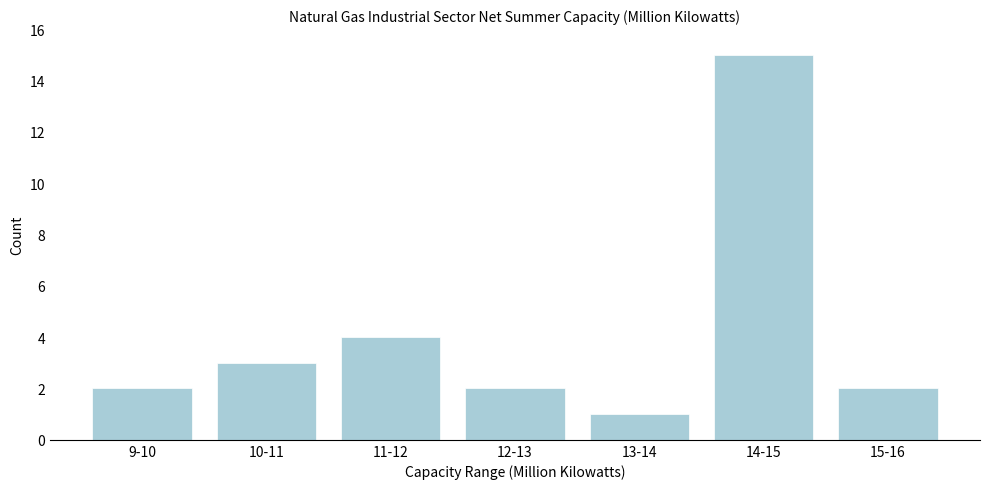

Reading right to left, what are all the values shown in this chart?

15-16=2	14-15=15	13-14=1	12-13=2	11-12=4	10-11=3	9-10=2